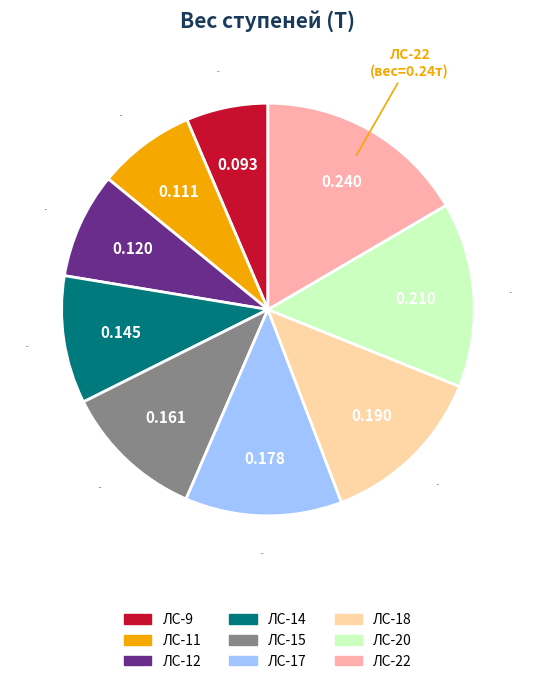

Do ЛС-22 and ЛС-12 together represent more than half of the pie?

No